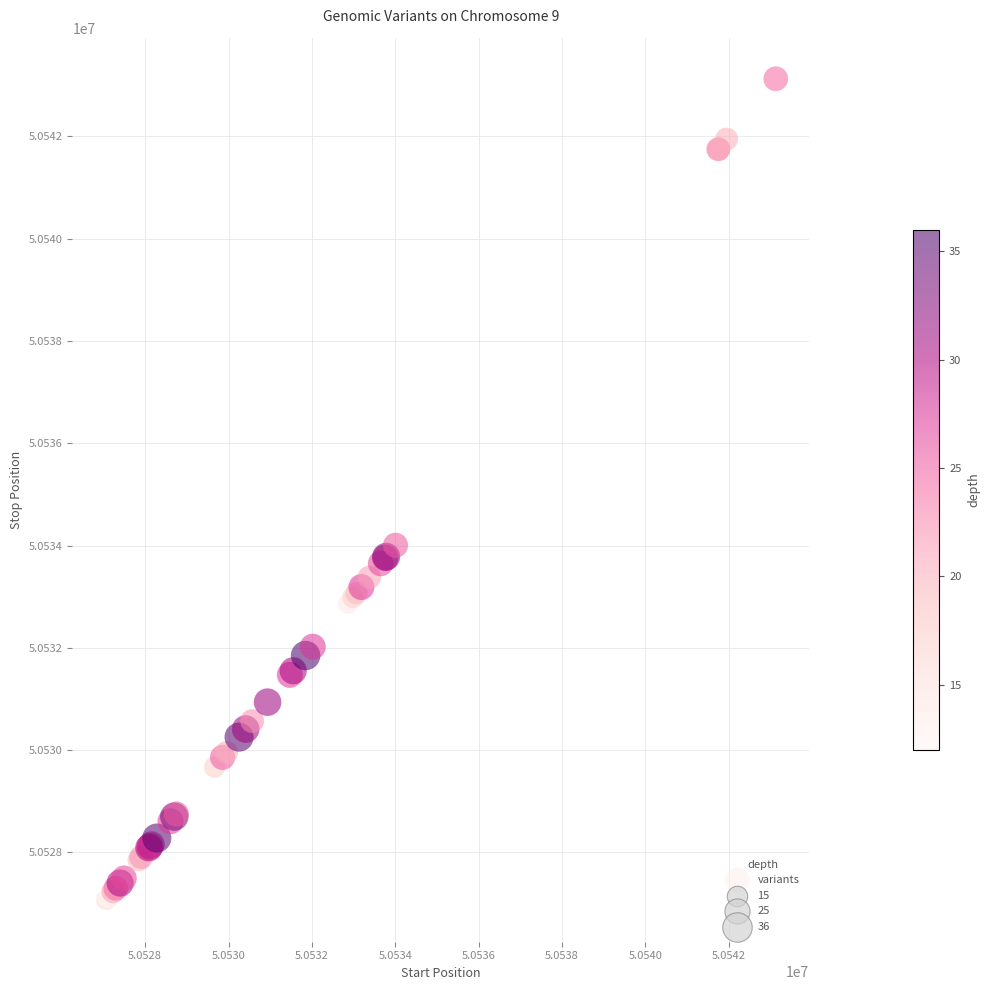

What Y value in the scatter plot is closest to 50535092?

50534006